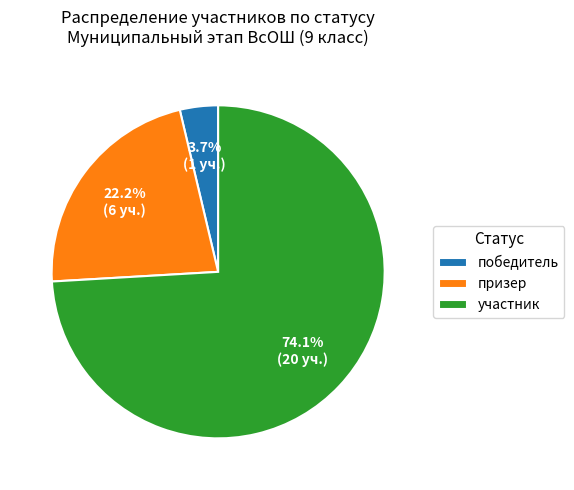

Combined, what portion of the pie is призер and победитель?

25.9%